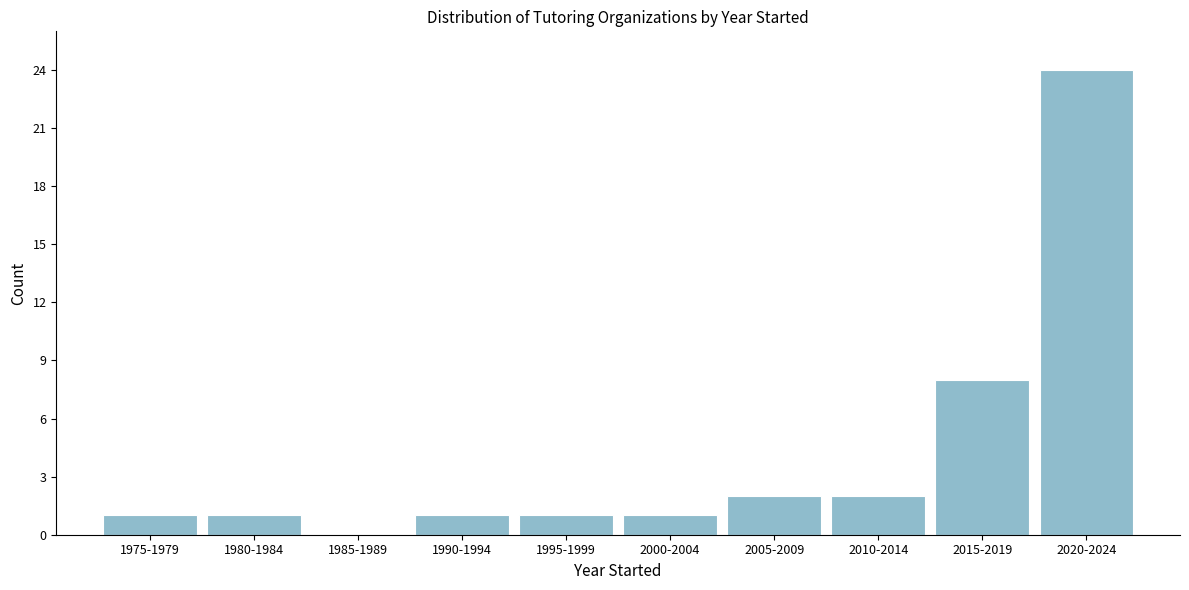

Reading left to right, list all the values displayed in this chart.

1975-1979=1	1980-1984=1	1985-1989=0	1990-1994=1	1995-1999=1	2000-2004=1	2005-2009=2	2010-2014=2	2015-2019=8	2020-2024=24